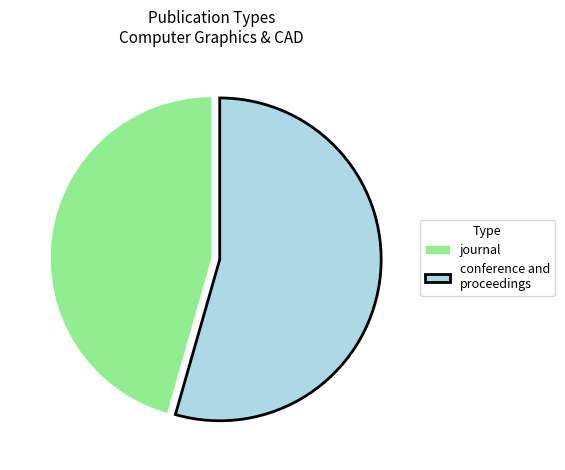

How many segments does this pie chart have?

2